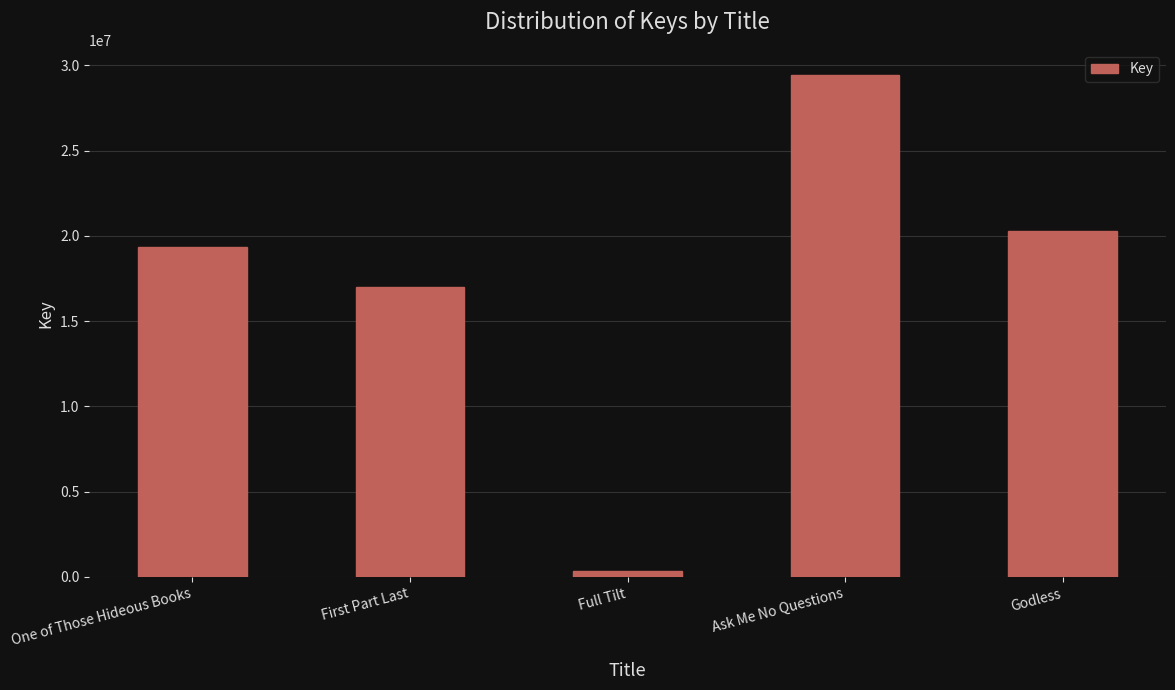

What is the minimum value shown in the chart?

335889